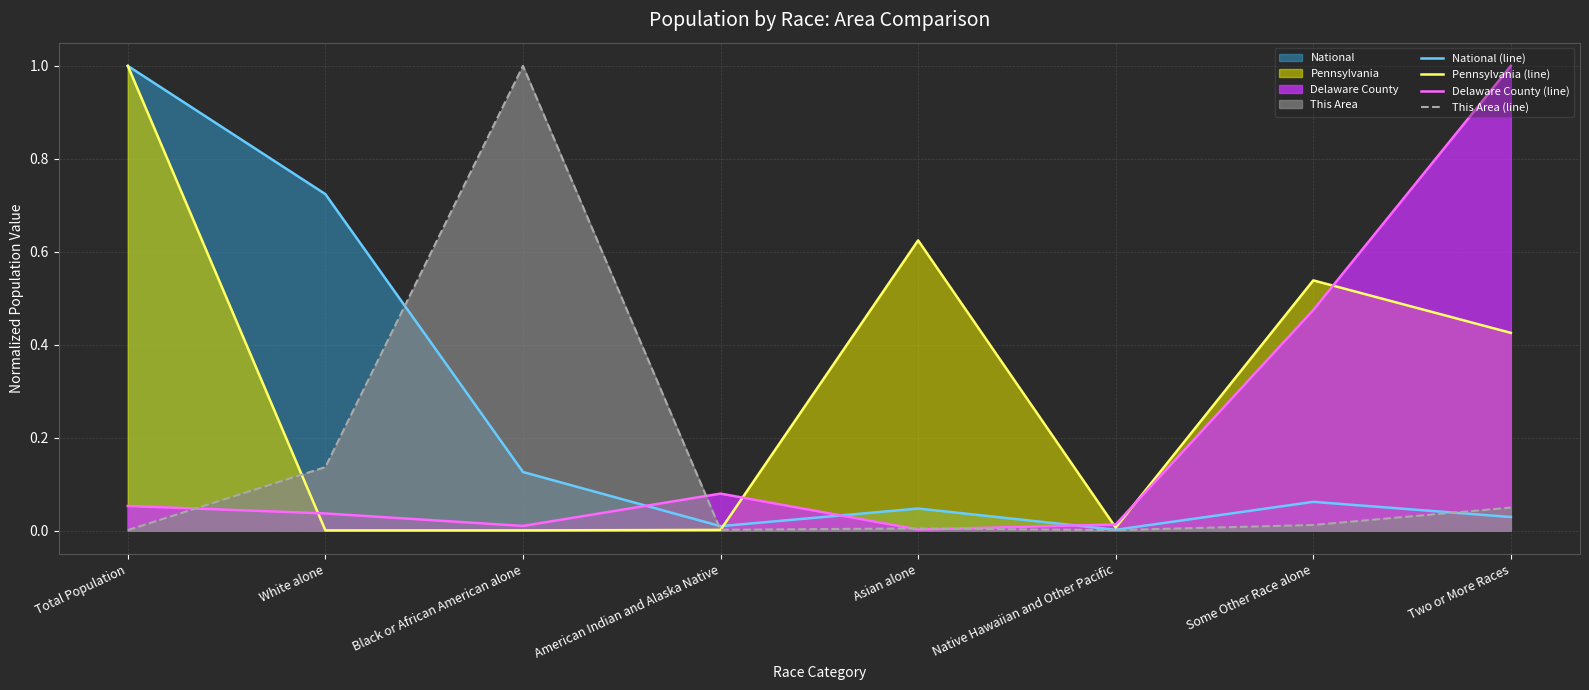

How many interior local valleys does the Delaware County (line) series have?

2